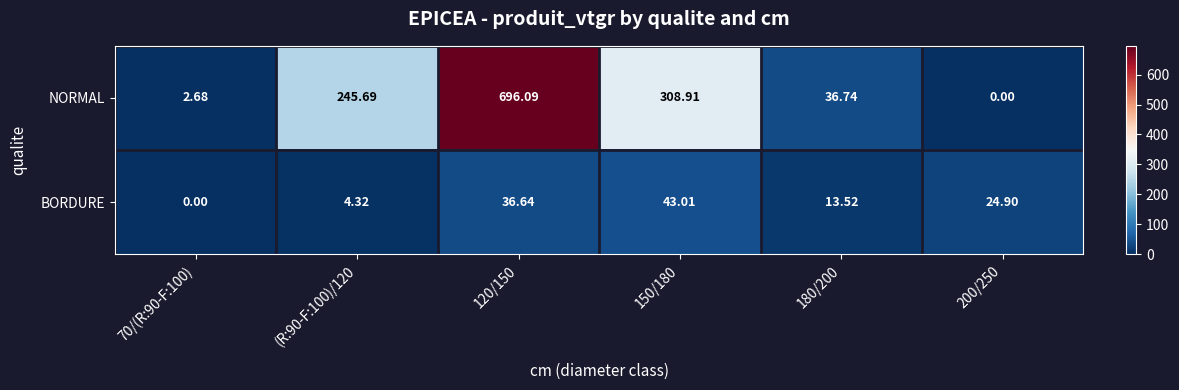

How many categories are shown in the chart?

6